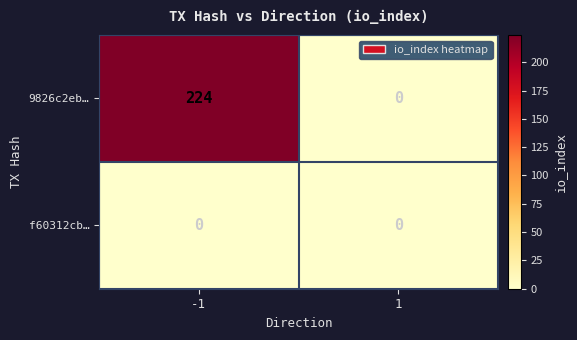

The value of f60312cb… at 1 is 0. True or false?

True